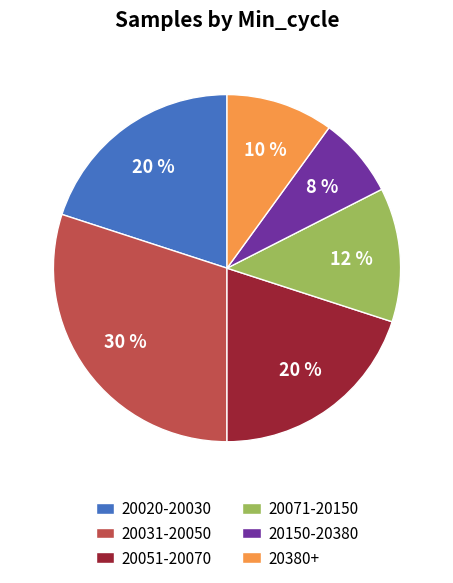

Combined, do 20150-20380 and 20380+ account for over 50%?

No